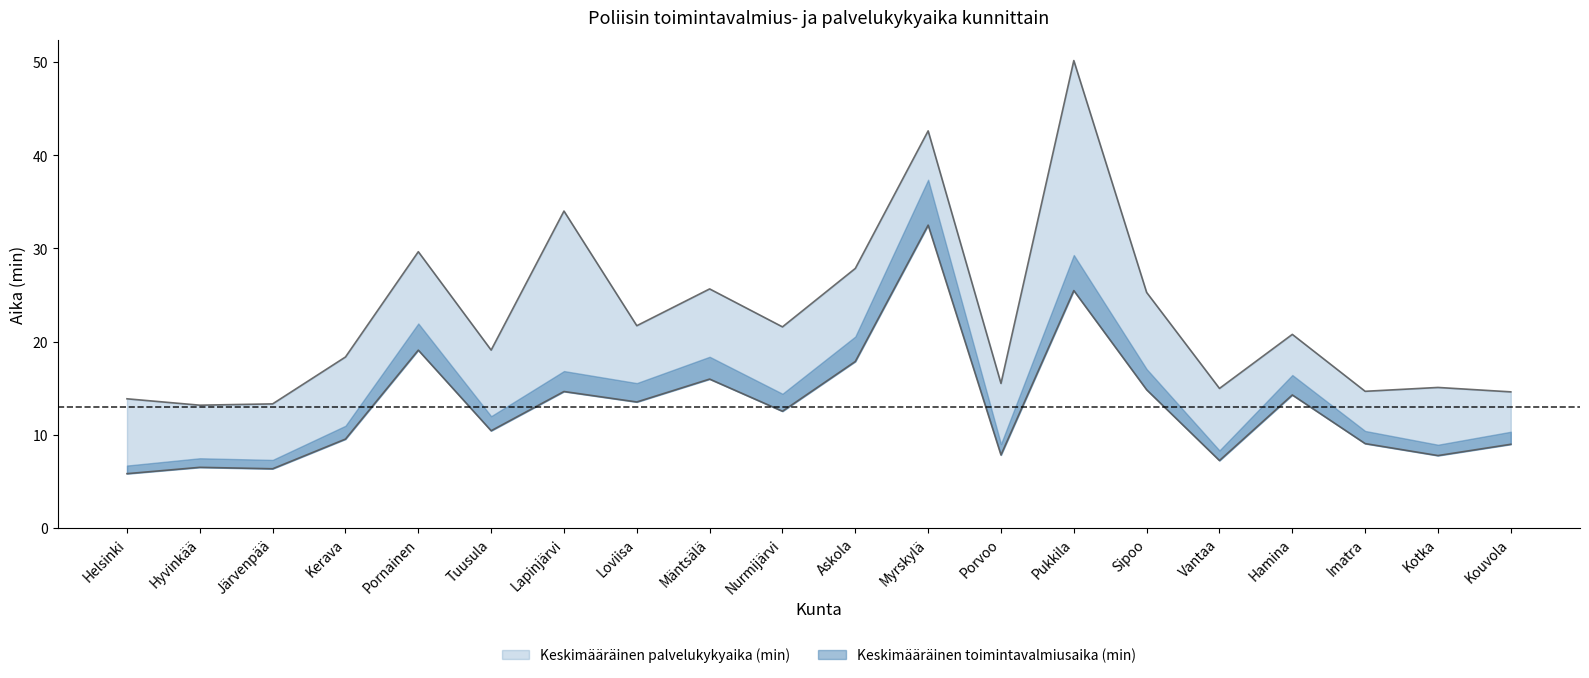

How many data points in Keskimääräinen palvelukykyaika (min) are less than 20?

10